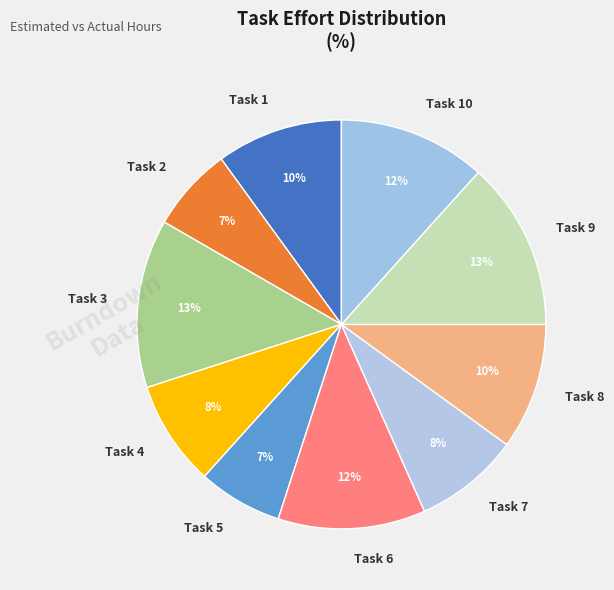

To the nearest percent, what percentage of the pie is Task 9?

13%